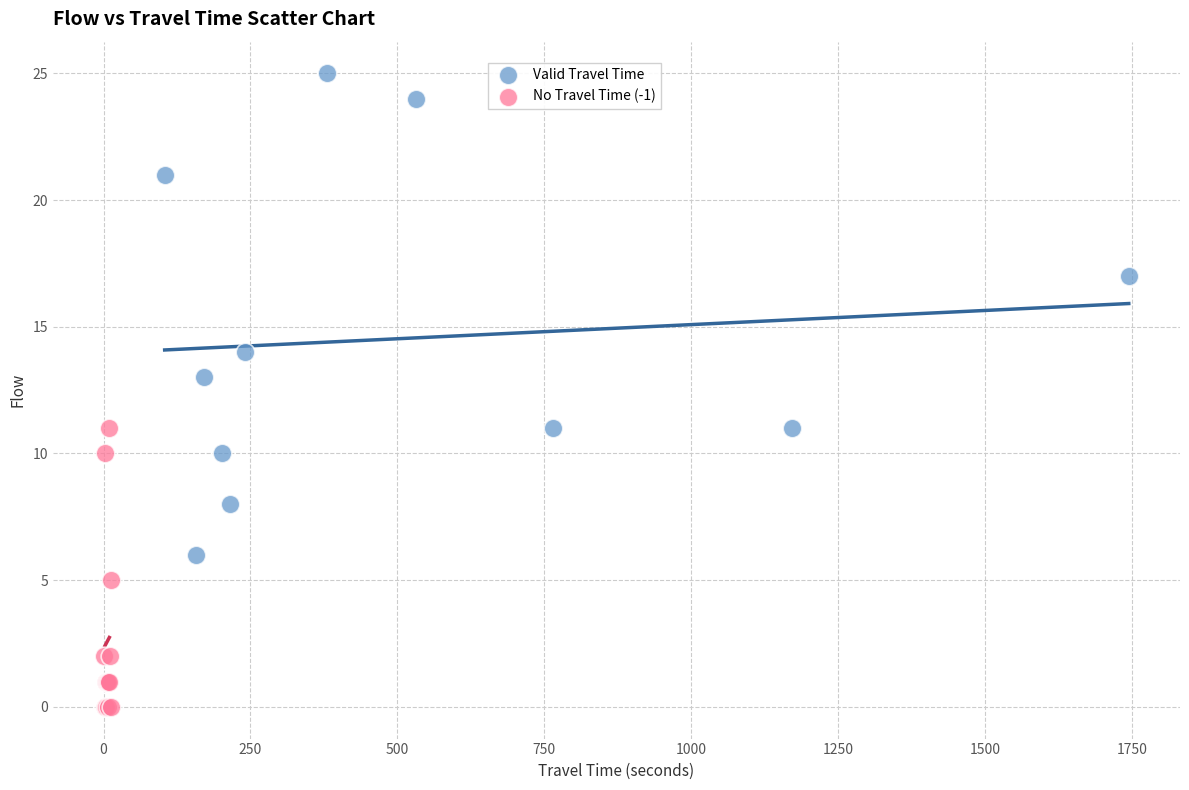

Which series reaches the maximum Y coordinate?

Valid Travel Time